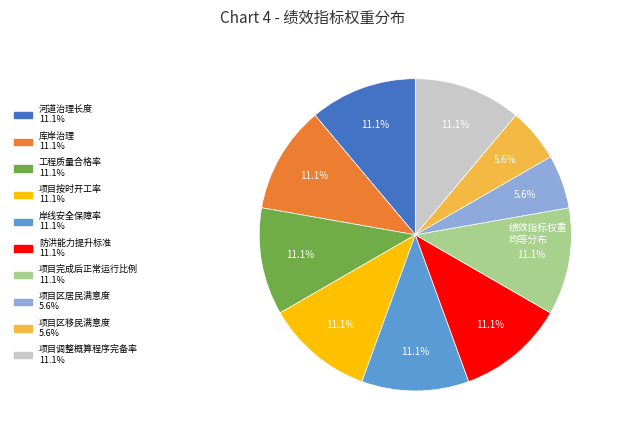

What percentage is NOT represented by 库岸治理?

88.9%